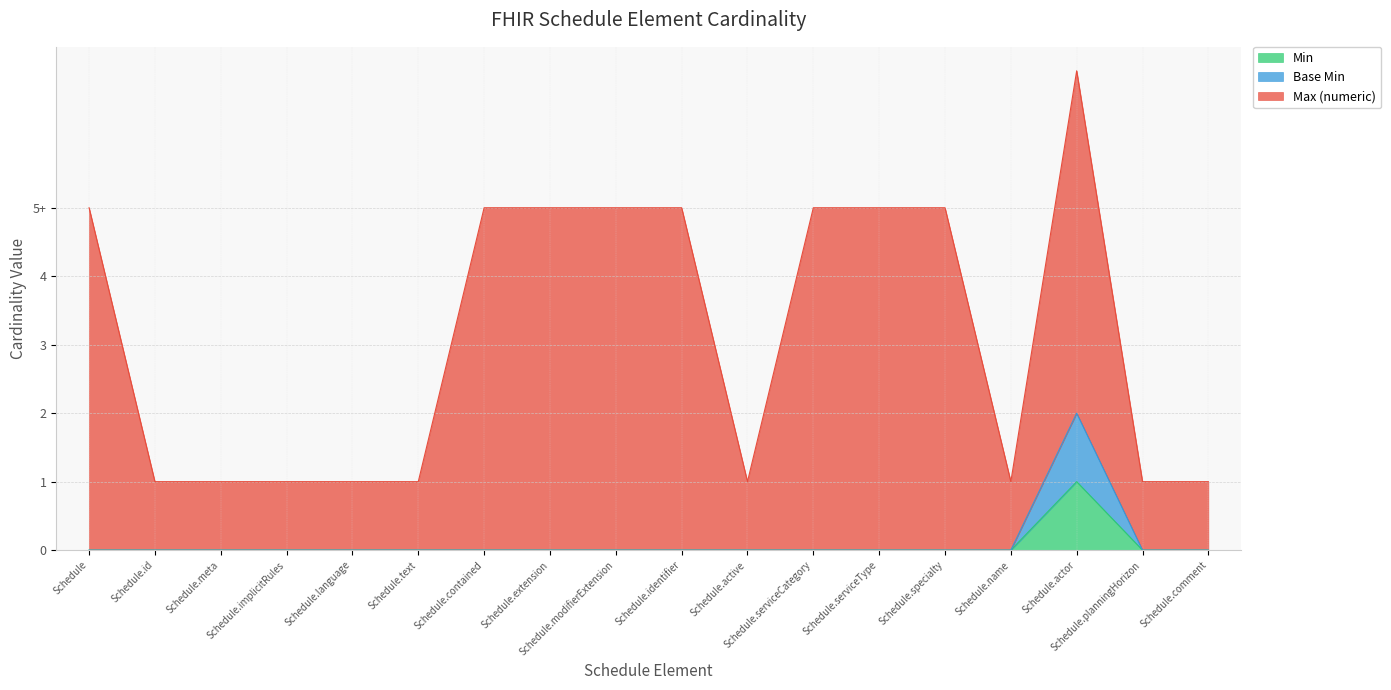

At which category does the chart reach its peak across all series?

Schedule.actor